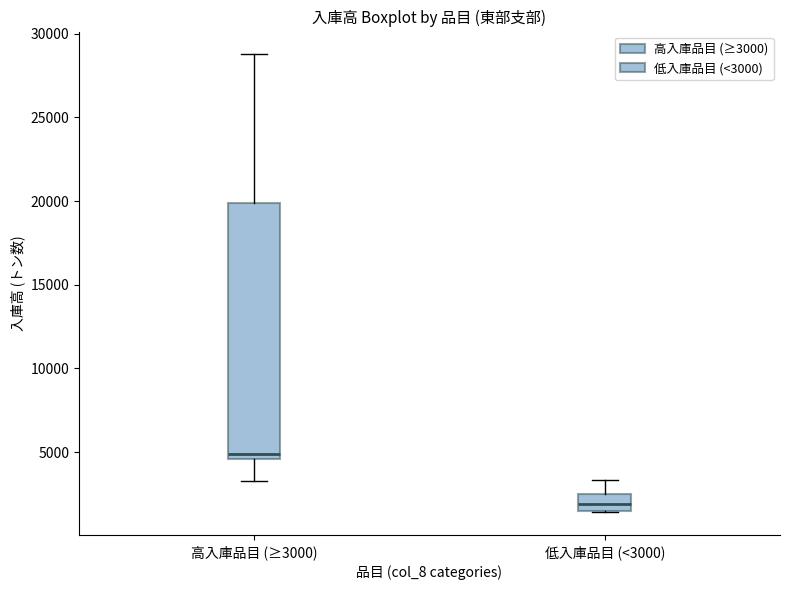

Reading left to right, transcribe this box plot: for each box, give where its median line is, the range the box spans, and where its two whiskers end, as read against the y-axis. The values are not printed on the chart, so give them approximately, as read against the axis.

高入庫品目 (≥3000): median 5000, box 4500 to 20000, whiskers 3500 to 29000
低入庫品目 (<3000): median 2000, box 1500 to 2500, whiskers 1500 to 3500